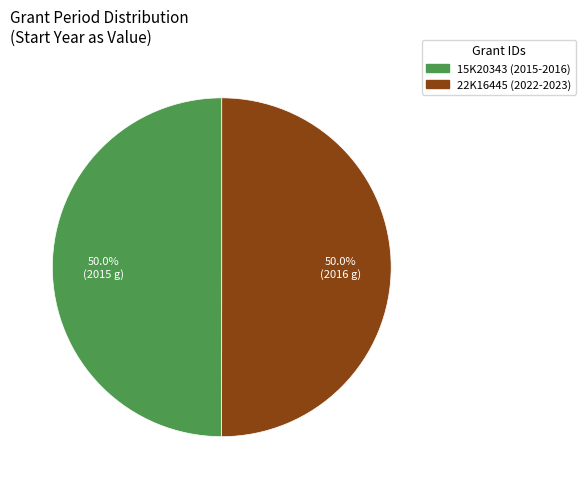

What percentage do 15K20343 (2015-2016) and 22K16445 (2022-2023) together represent?

100.0%